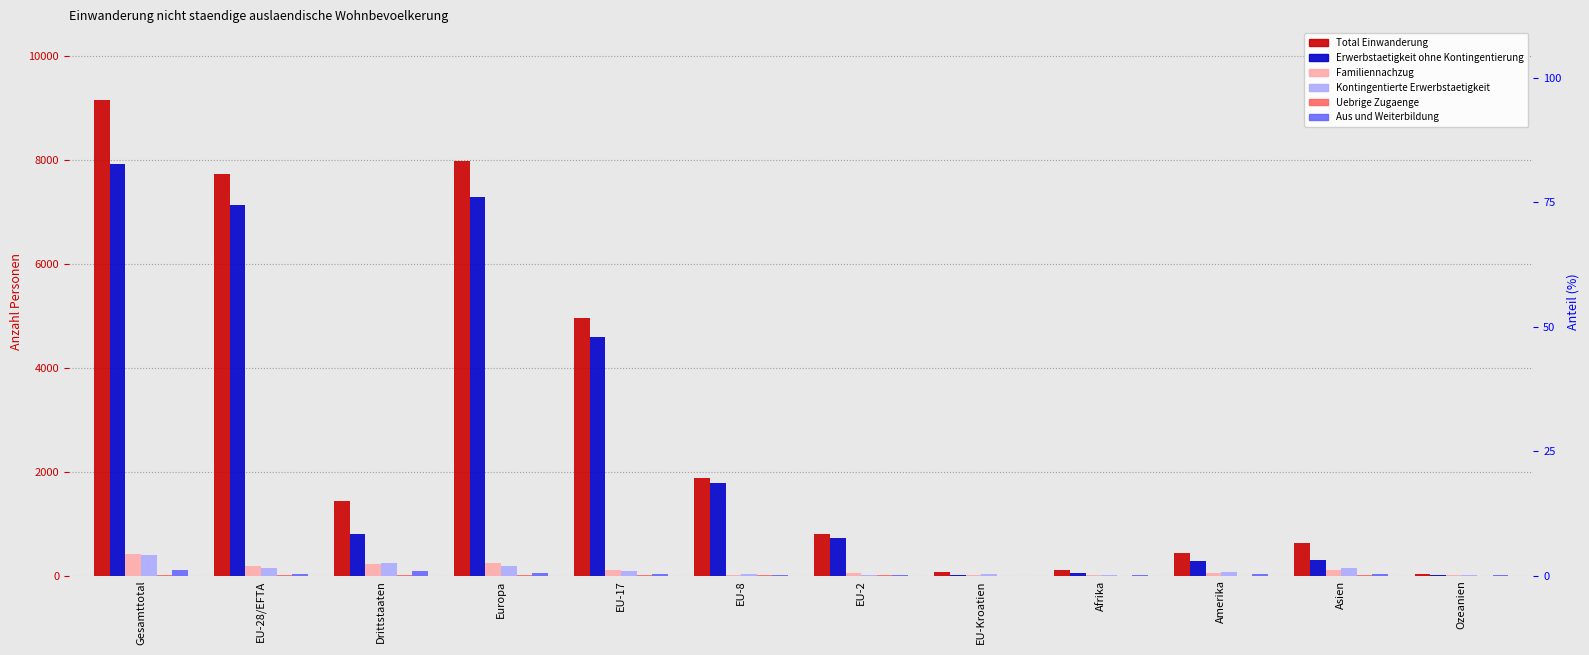

Are the bars grouped side by side (vs. stacked)?

Yes